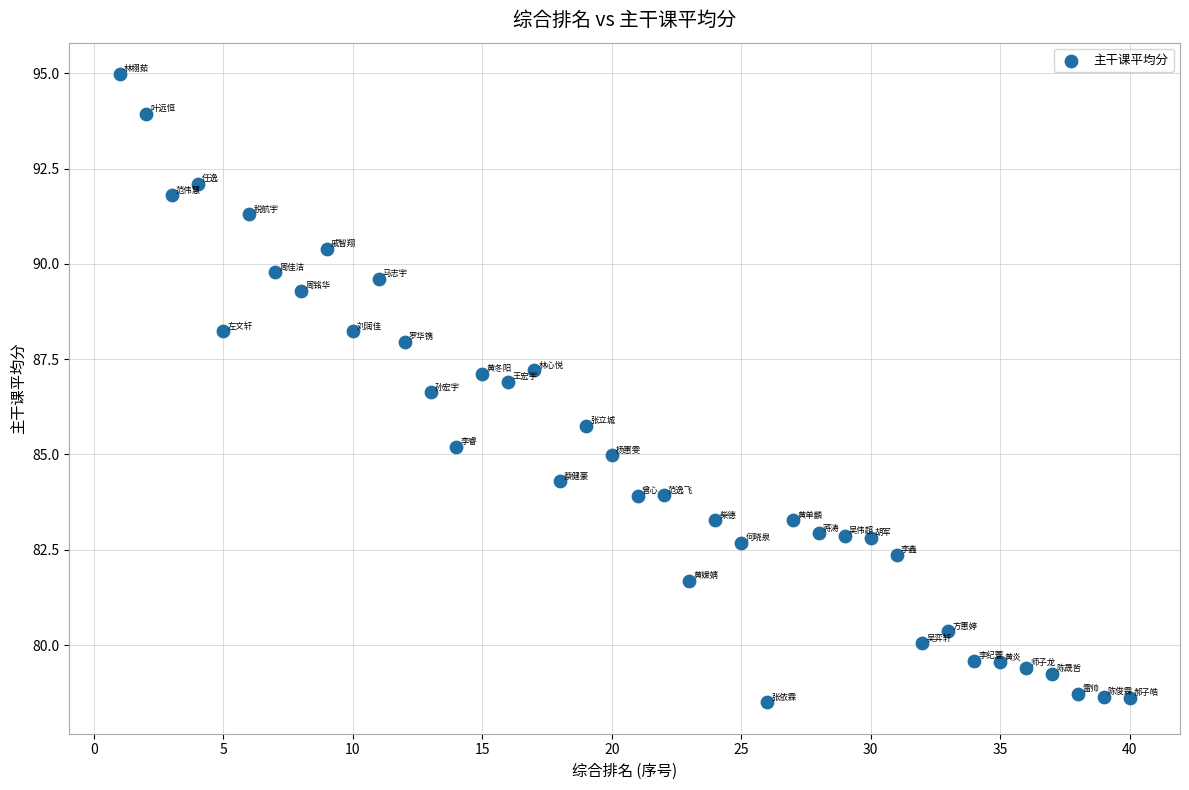

What Y value in the scatter plot is closest to 86?

85.8